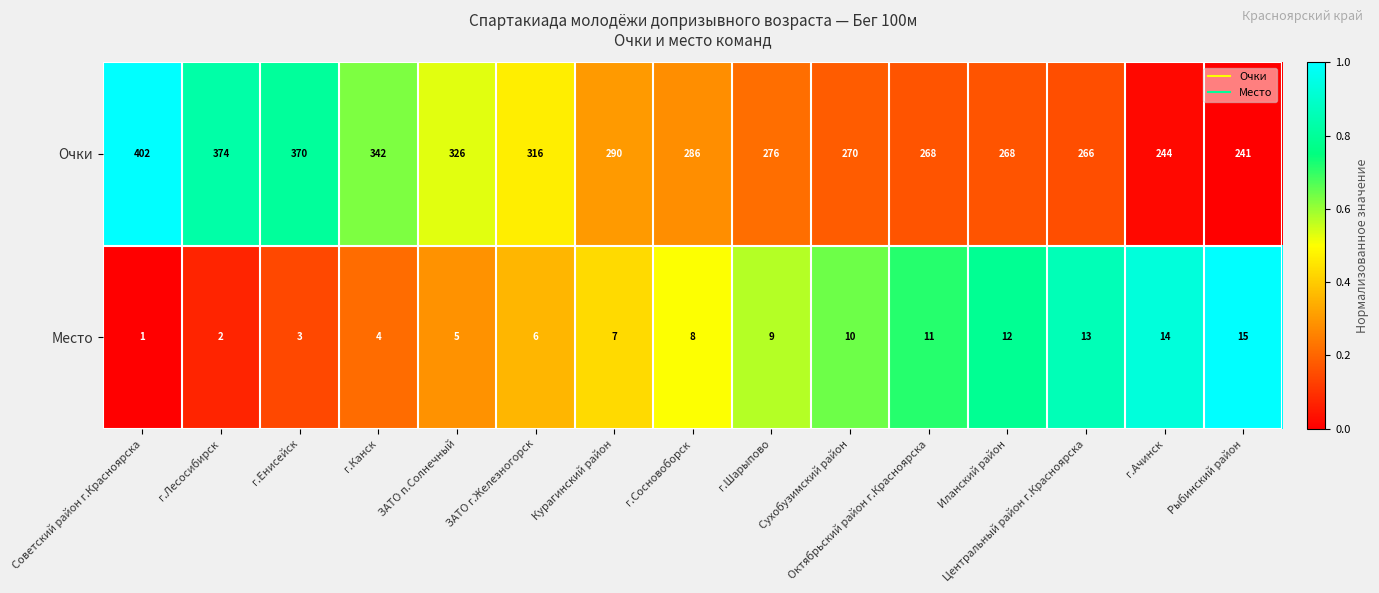

Which series has the largest total across all categories?

Очки